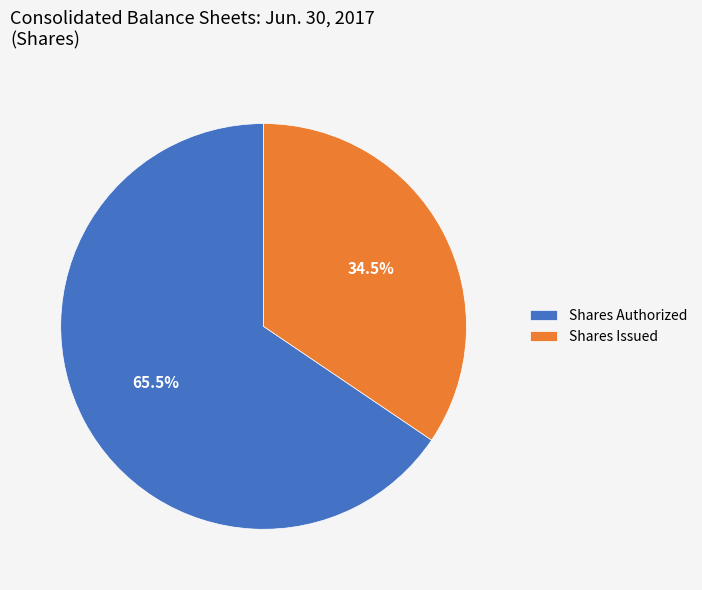

Approximately how many times larger is the value at Shares Issued compared to Shares Authorized?

0.5